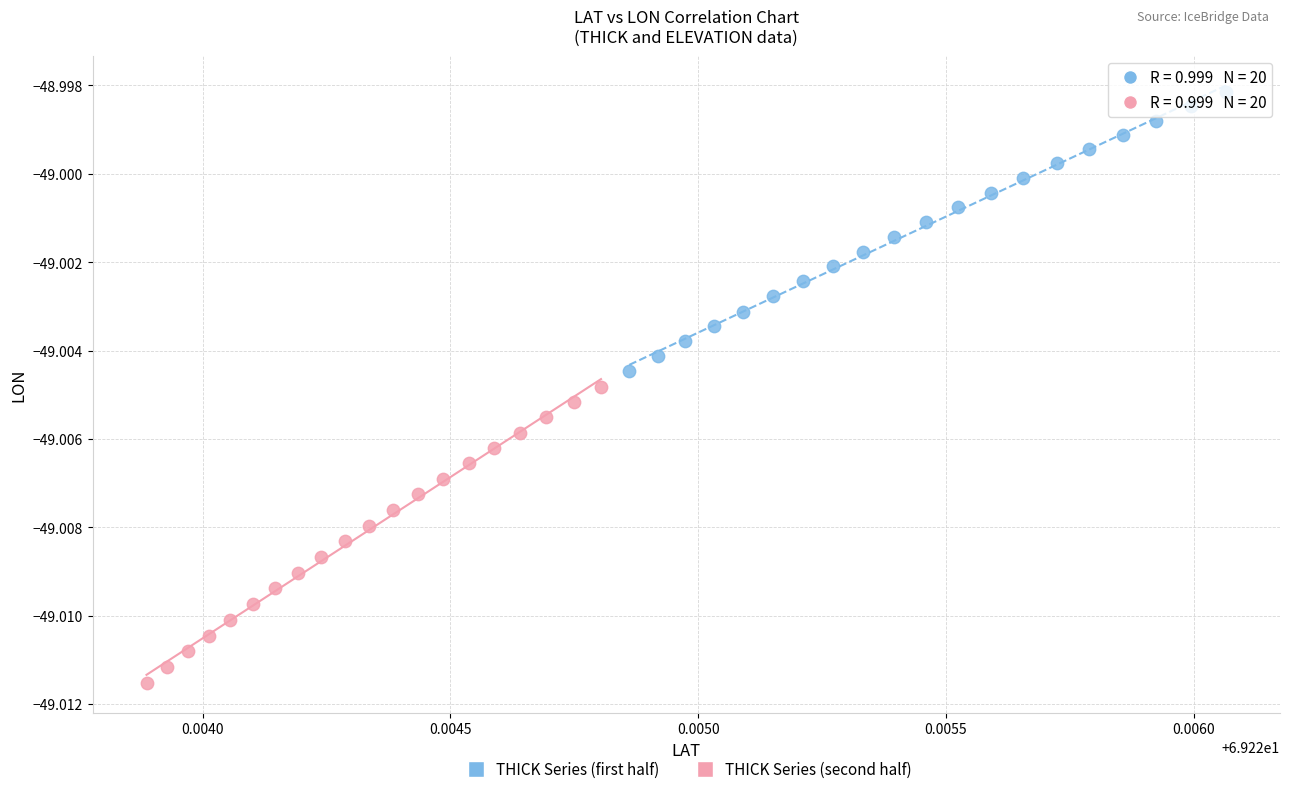

Which series reaches the minimum Y coordinate?

THICK Series (second half)